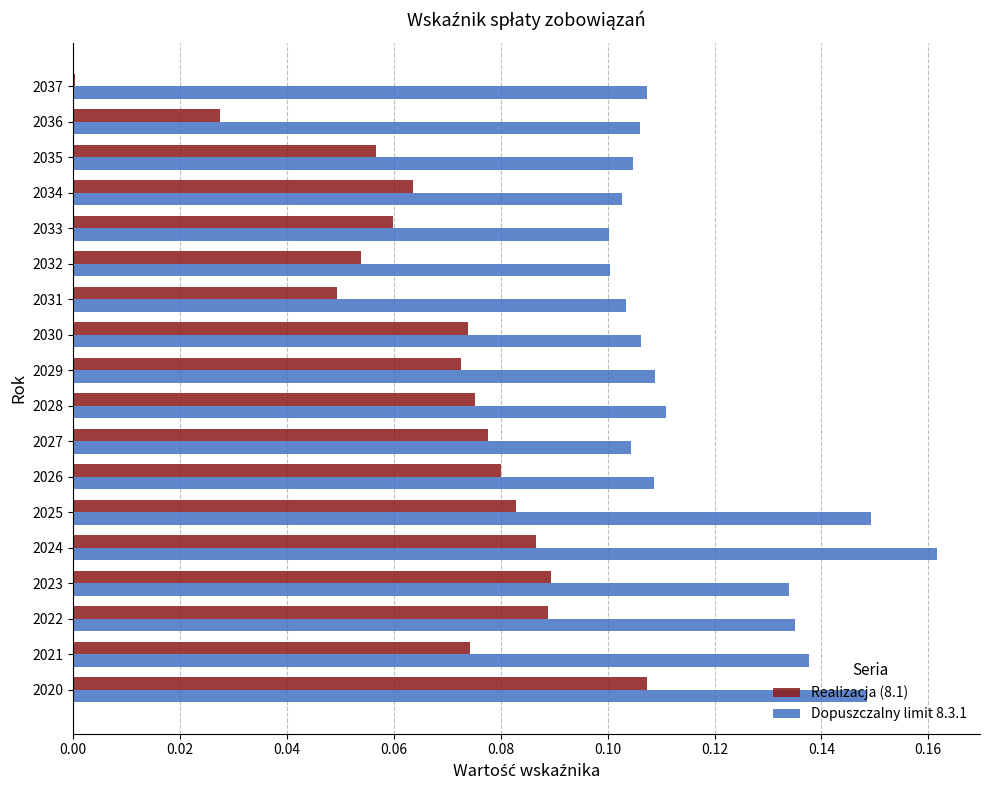

Which label corresponds to the largest value in the chart?

2024